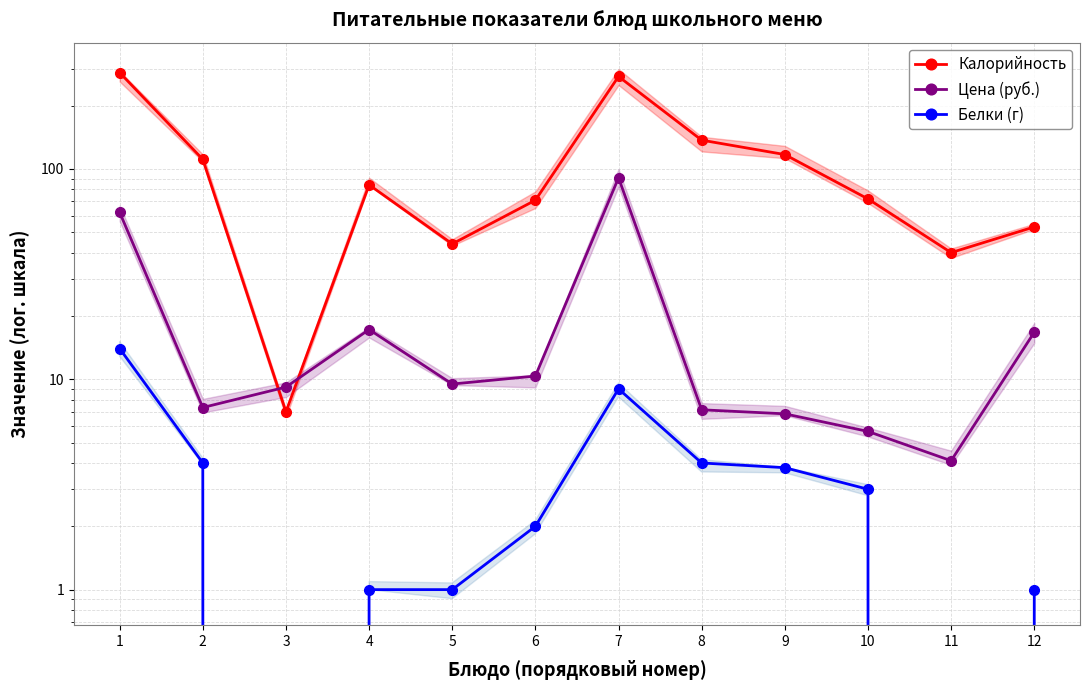

At which label is Цена (руб.) closest to 47?

1